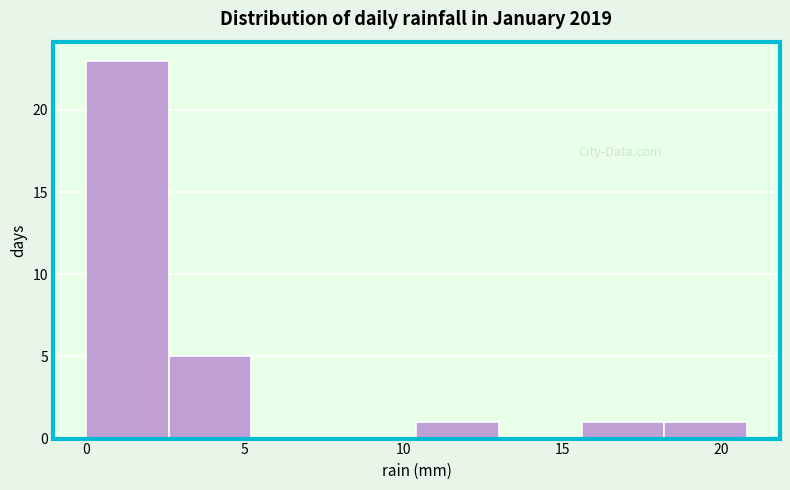

Over which range of the x-axis is the bar tallest?

0.0 to 2.6